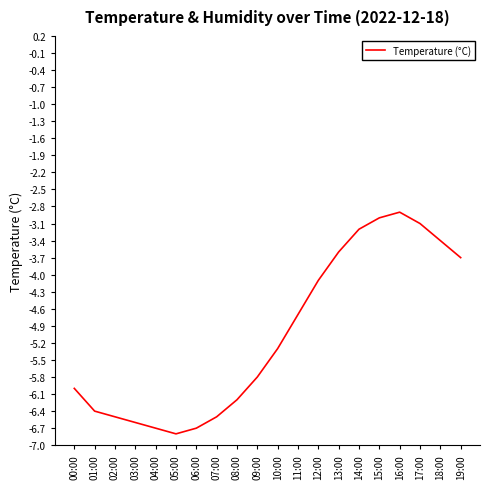

Where is the first local minimum?

05:00